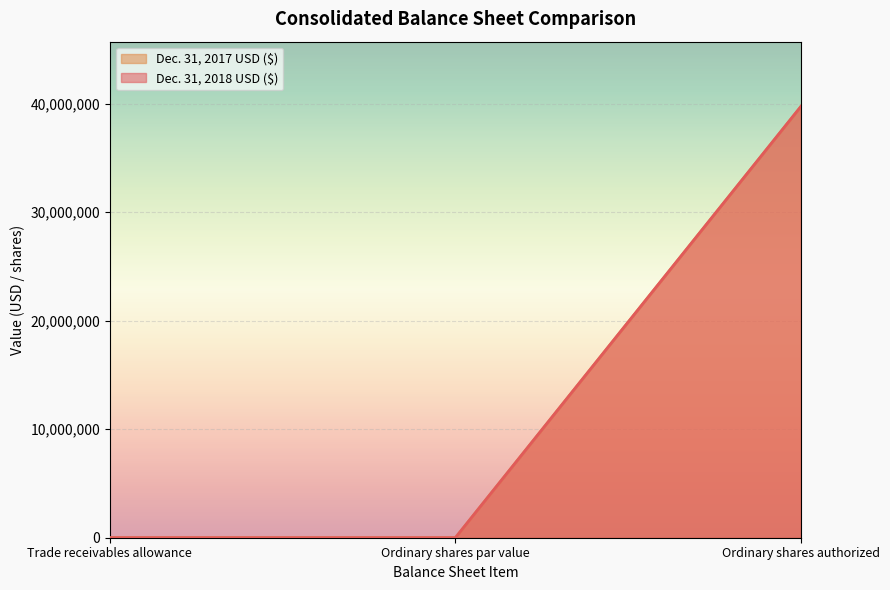

At which category does the chart reach its peak across all series?

Ordinary shares authorized